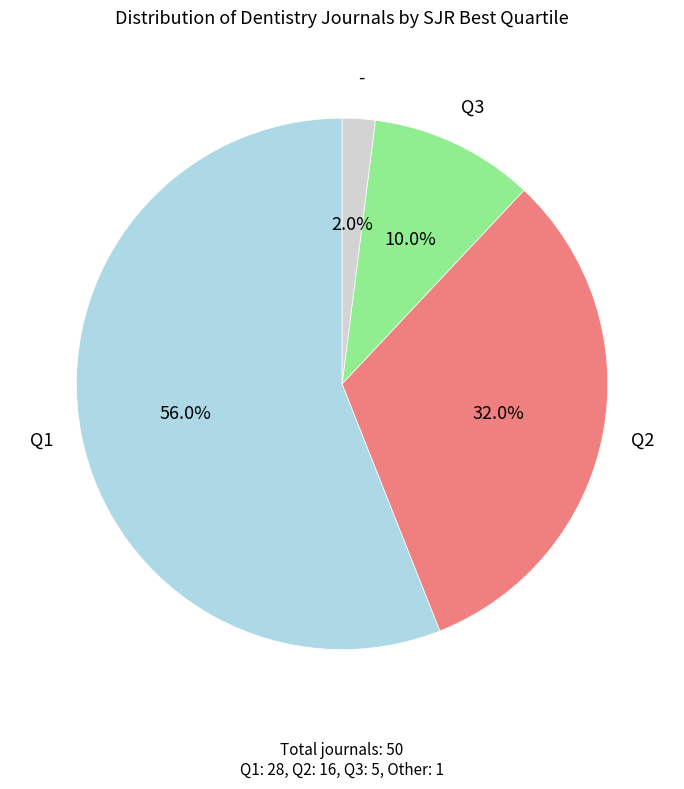

Is there any slice that represents more than half of the pie?

Yes